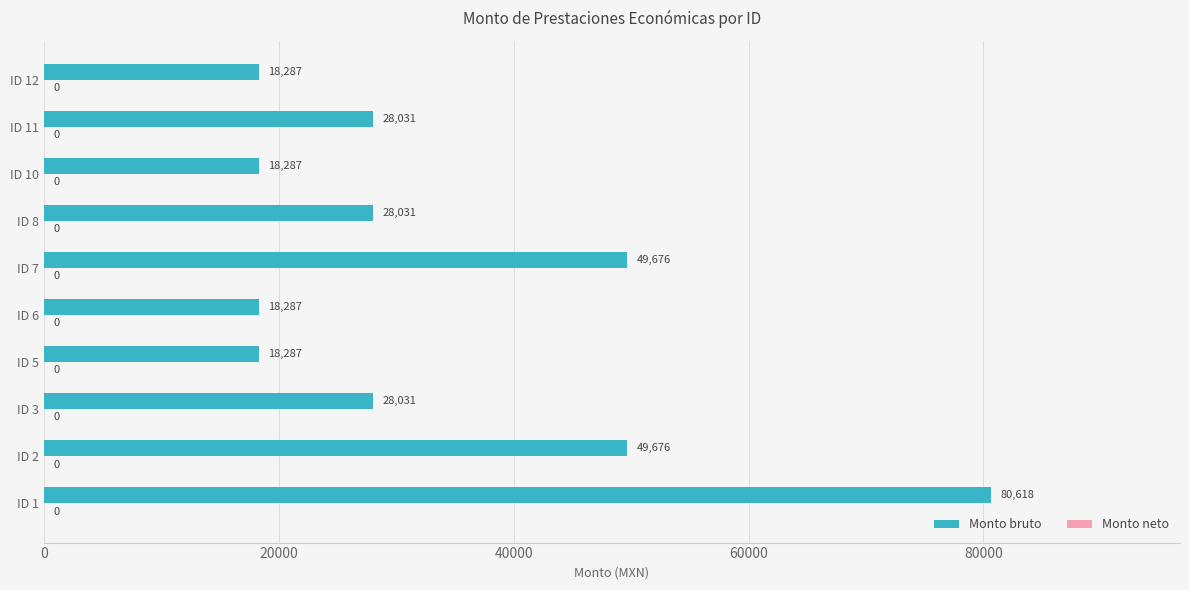

What is the maximum value shown in the chart?

80618